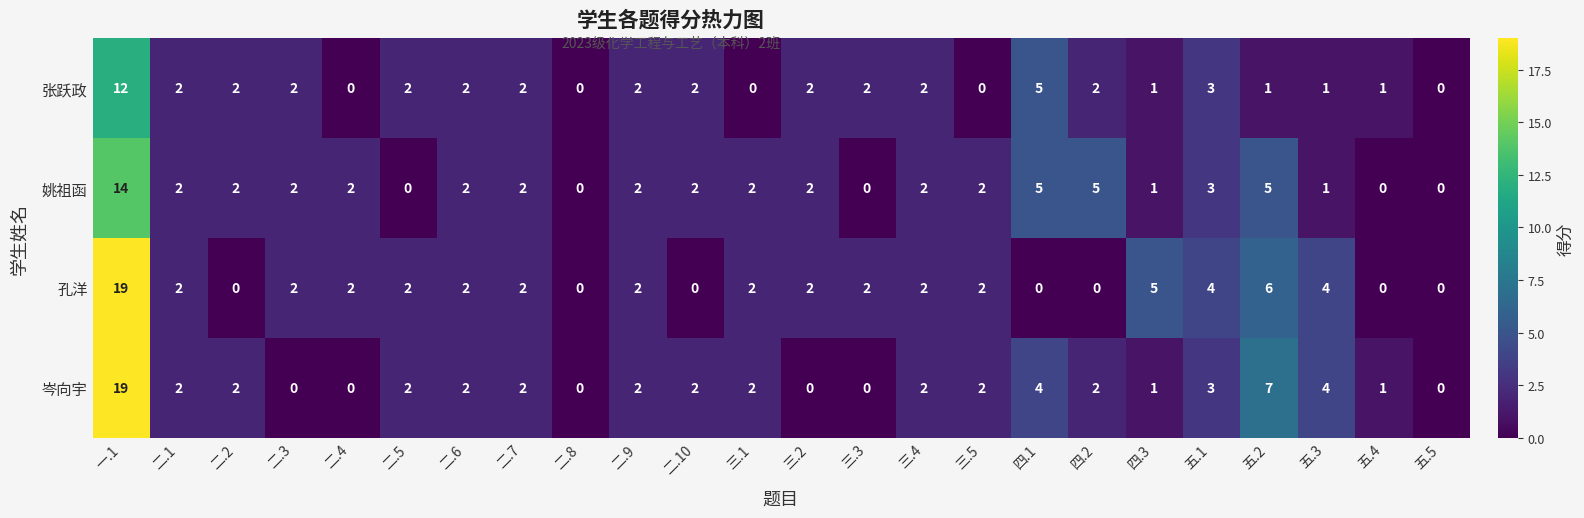

What is the total value across all series at 二.7?

8